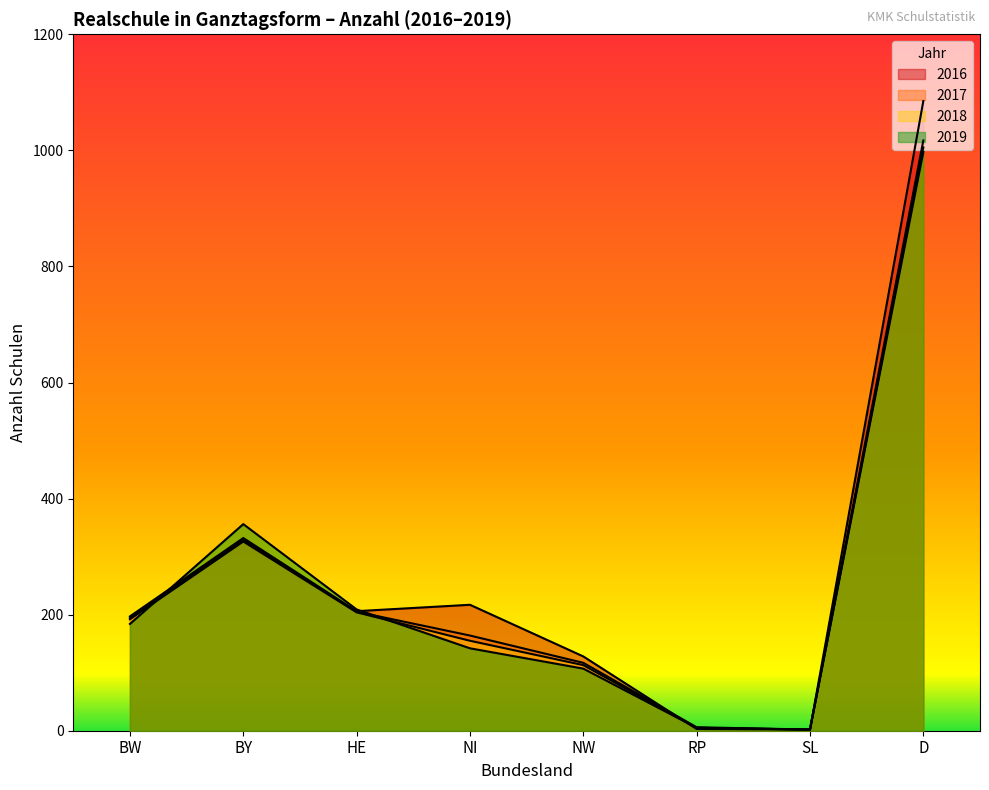

Rank the categories by 2019 value from lowest to highest.

SL, RP, NW, NI, BW, HE, BY, D